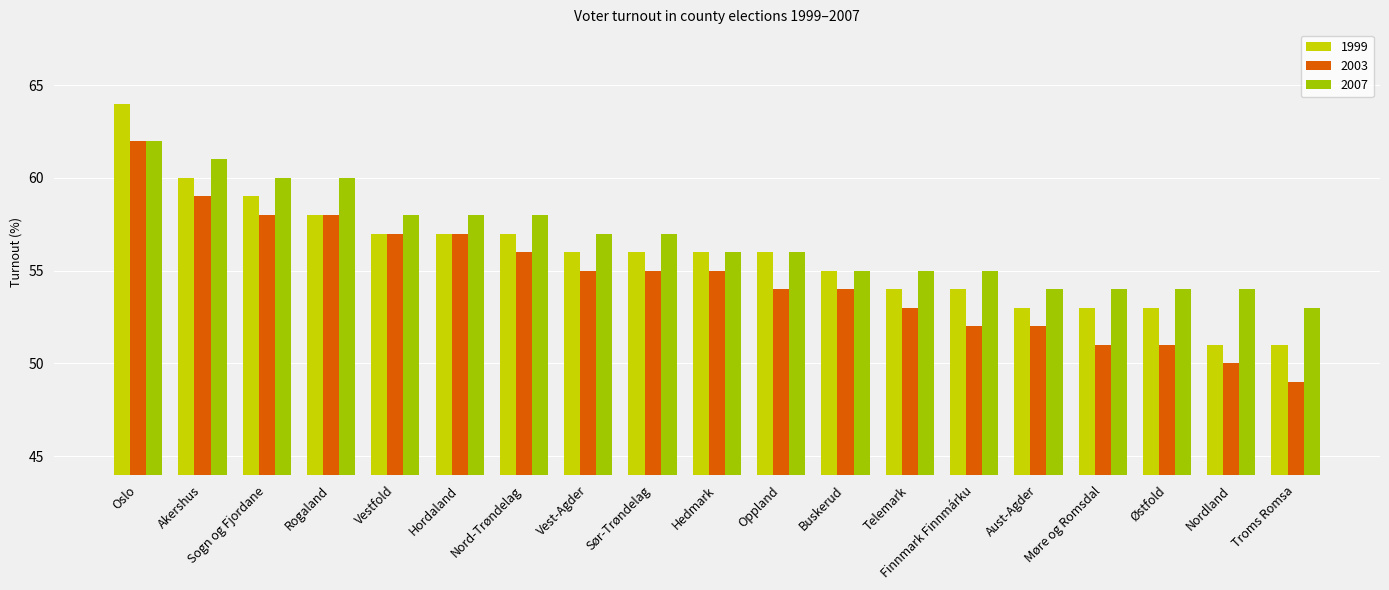

How many series are shown in this chart?

3